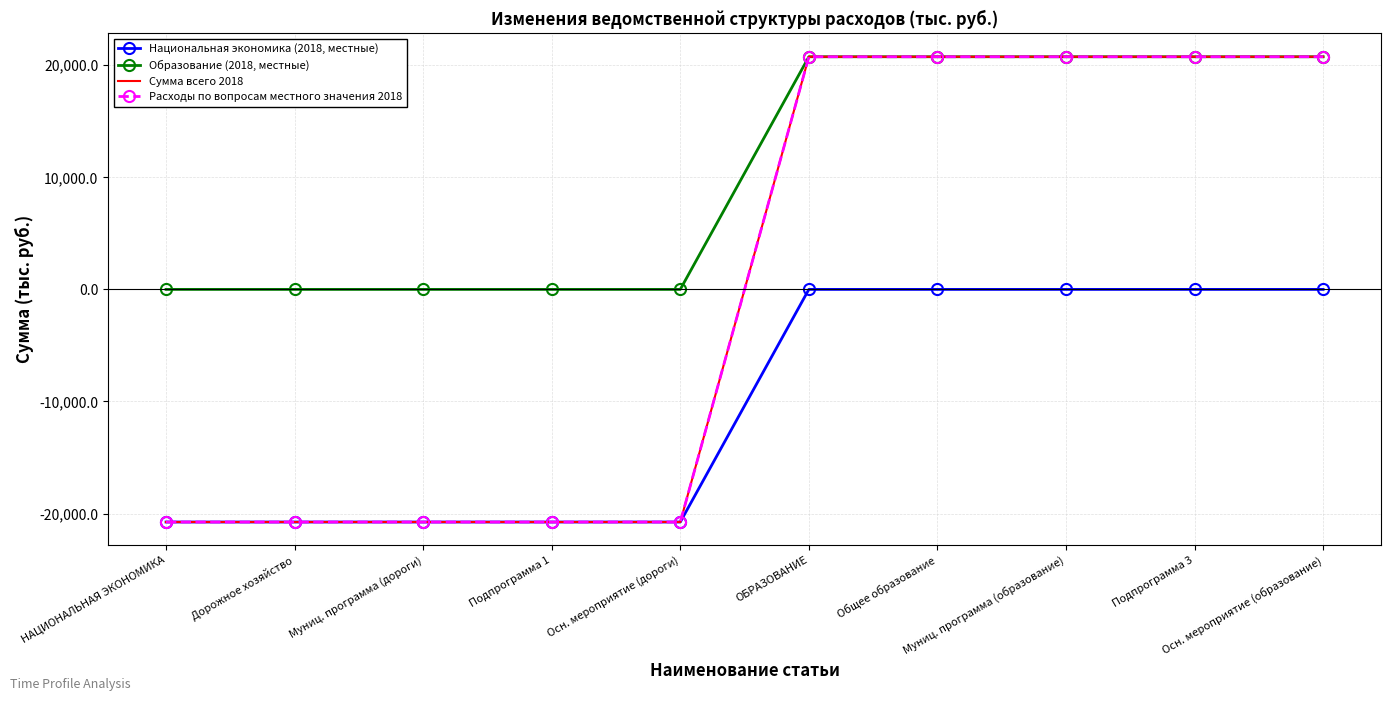

What is the total value across all series at Общее образование?

62269.5